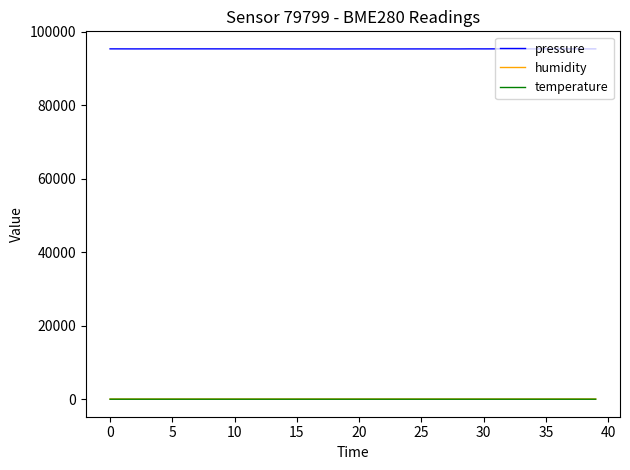

True or false: humidity and pressure intersect in this chart.

False